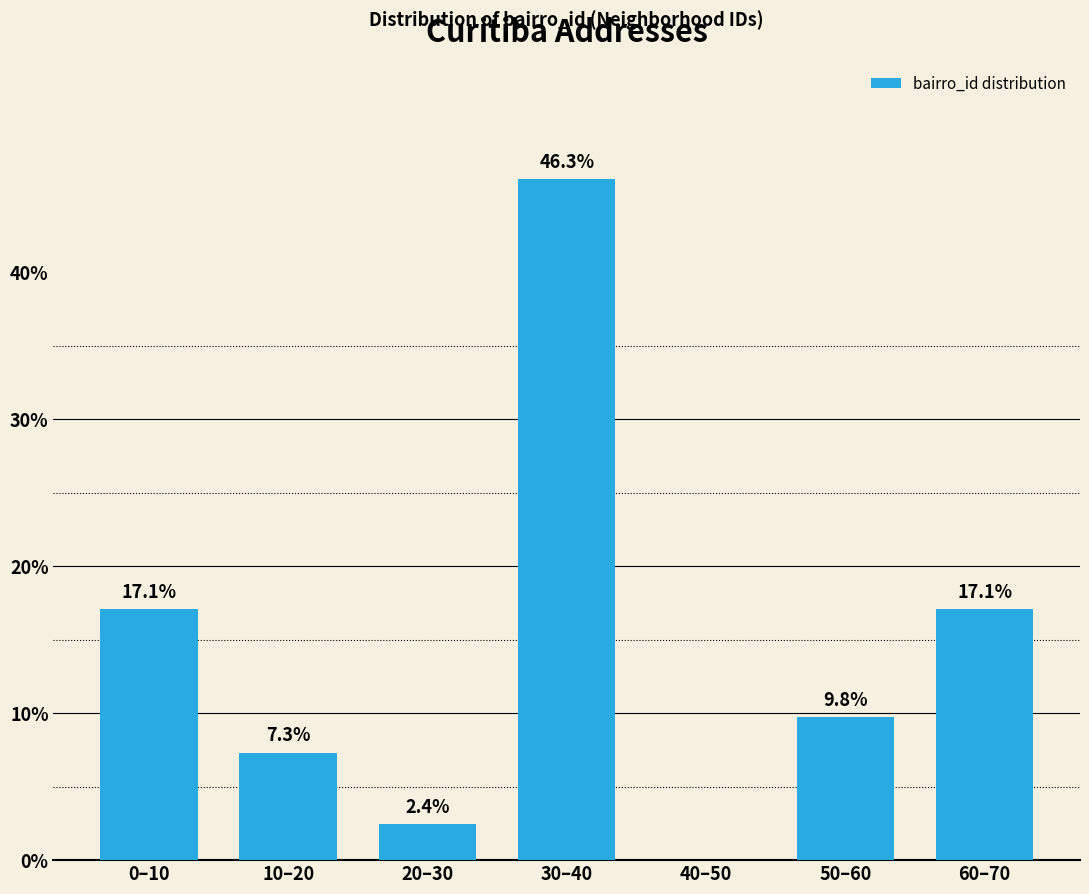

Reading right to left, transcribe all the data shown in this chart.

60–70=17.1	50–60=9.8	40–50=0.0	30–40=46.3	20–30=2.4	10–20=7.3	0–10=17.1